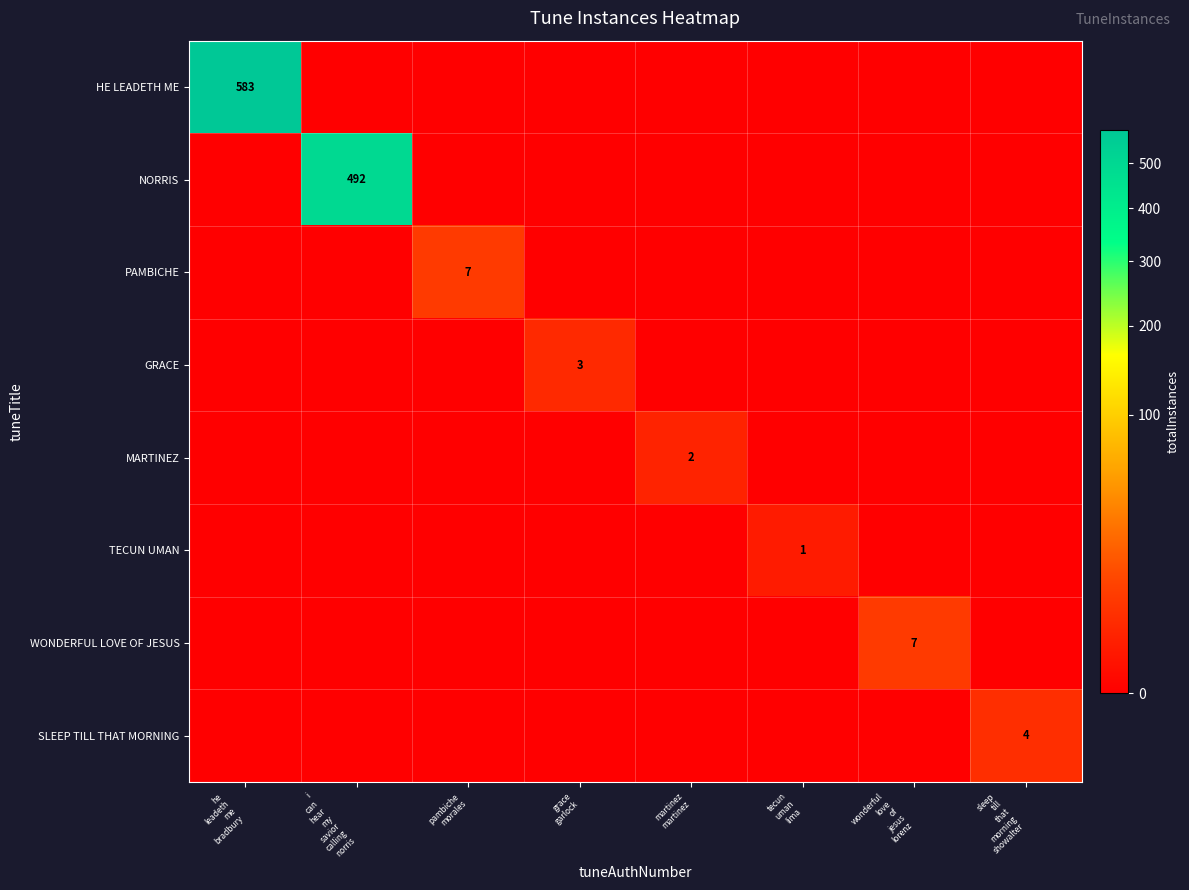

What is the difference between the highest and lowest values at martinez
martinez?

2